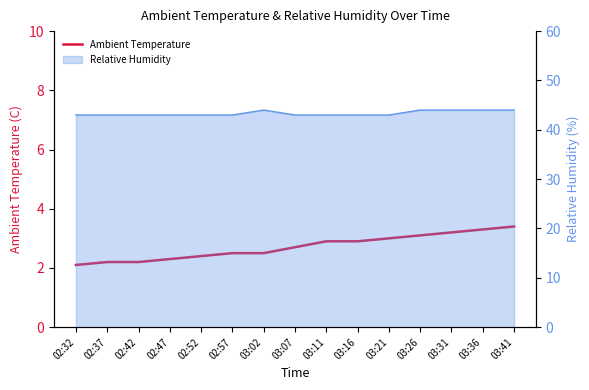

What is the change in value from 02:37 to 03:21?

+0.8